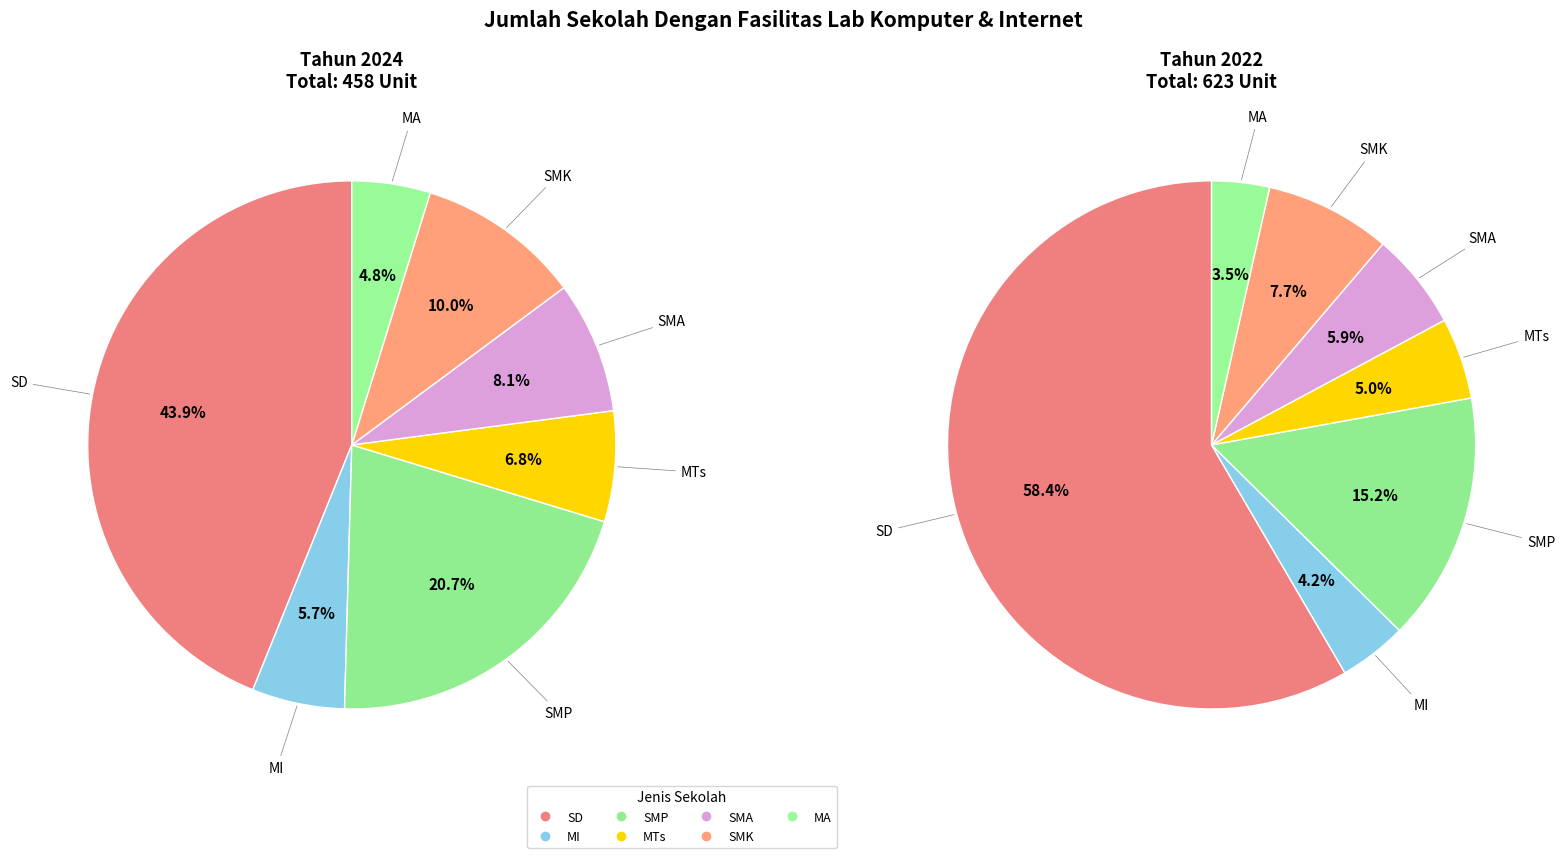

Is it true that 5 is 18% of the pie?

False